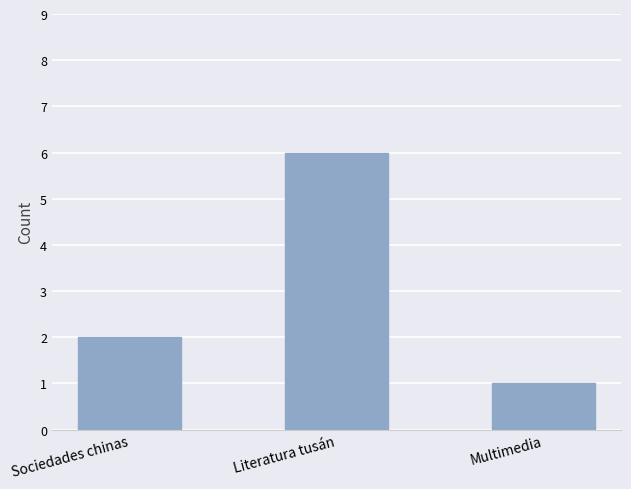

What is the change in value from Literatura tusán to Multimedia?

-5